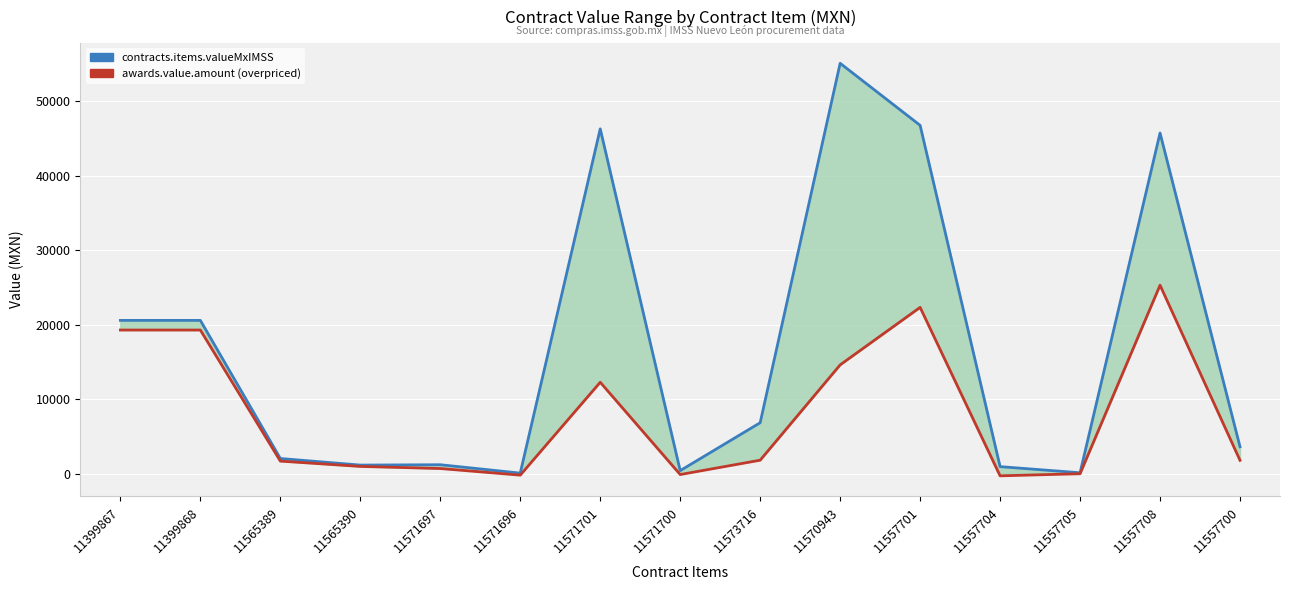

Reading left to right, what are all the values shown in this chart?

contracts.items.valueMxIMSS: 11399867=20580.0	11399868=20580.0	11565389=2041.6	11565390=1160.0	11571697=1206.4	11571696=81.2	11571701=46286.3	11571700=413.0	11573716=6845.2	11570943=55087.2	11557701=46760.1	11557704=950.0	11557705=128.2	11557708=45731.8	11557700=3609.9
awards.value.amount (overpriced): 11399867=19286.3	11399868=19286.3	11565389=1691.8	11565390=979.6	11571697=697.0	11571696=-194.0	11571701=12275.1	11571700=-112.5	11573716=1815.3	11570943=14609.1	11557701=22325.5	11557704=-284.4	11557705=-2.0	11557708=25300.7	11557700=1797.2